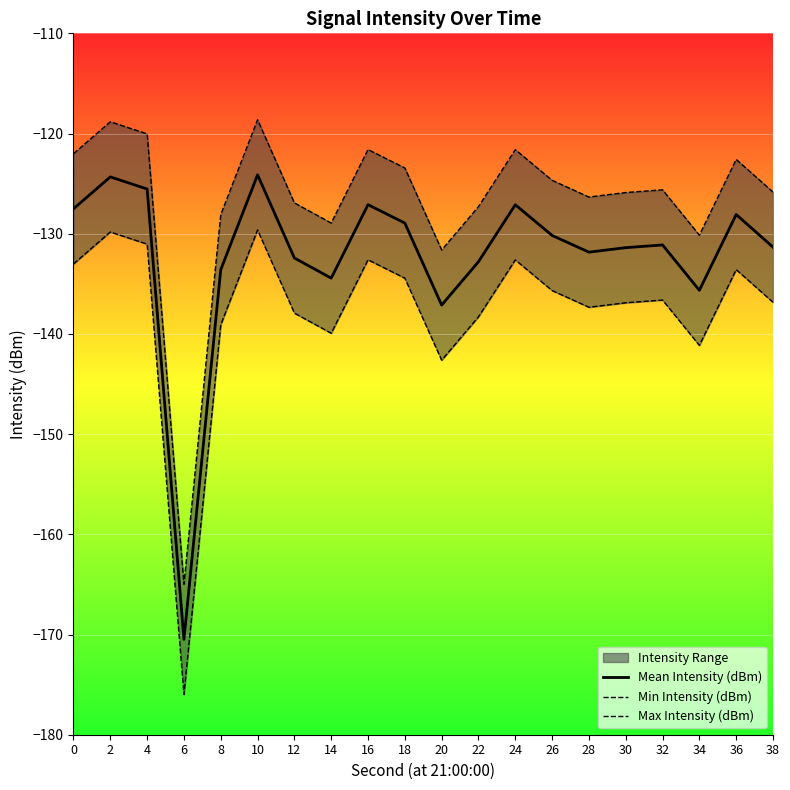

In Min Intensity (dBm), how many points are lower than both neighbors (excluding endpoints)?

5